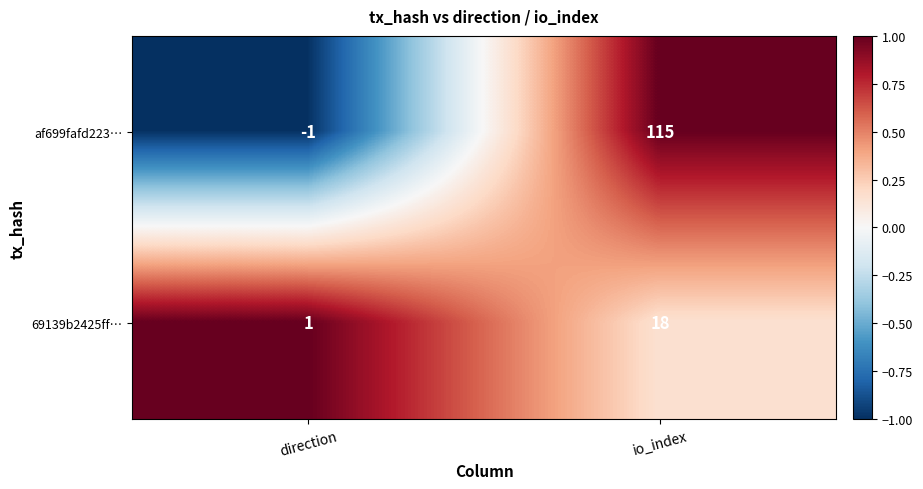

At io_index, list the series in order from largest to smallest.

af699fafd223…, 69139b2425ff…